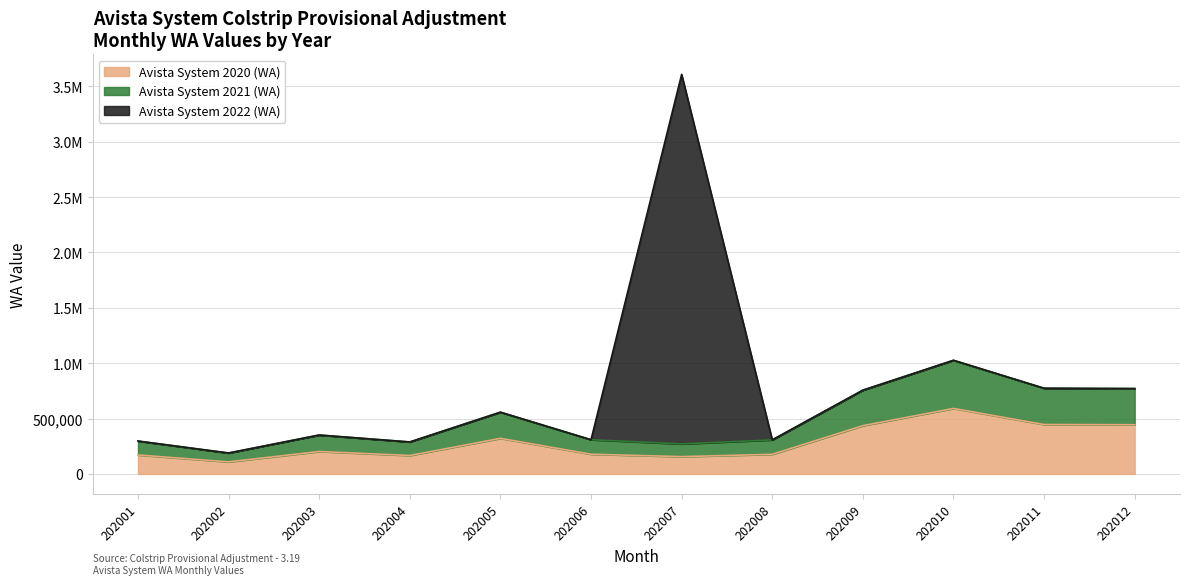

Which category has the highest value in the Avista System 2021 (WA) series?

202010